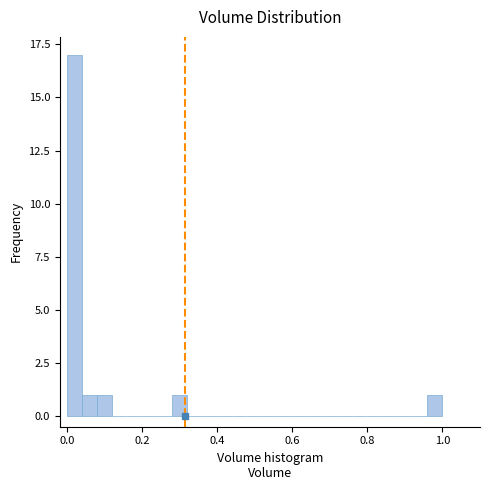

Read against the x-axis, roughly where is the centre of the tallest bar?

0.02